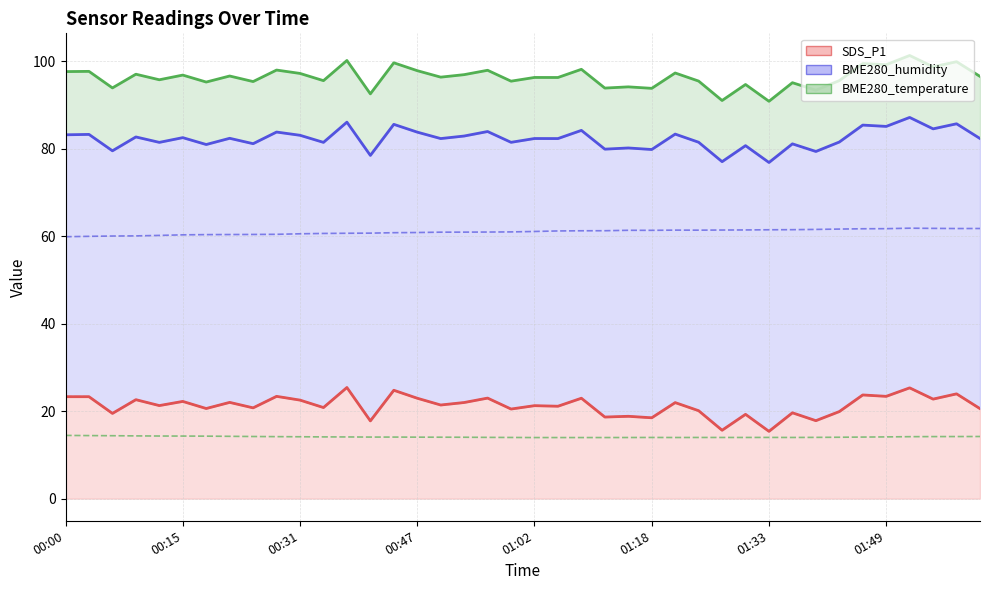

Which series has the widest spread of values?

SDS_P1 (line)